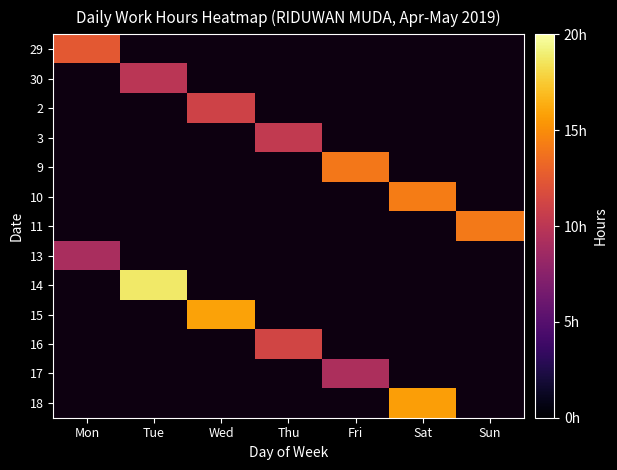

How many data points does each series have?

7